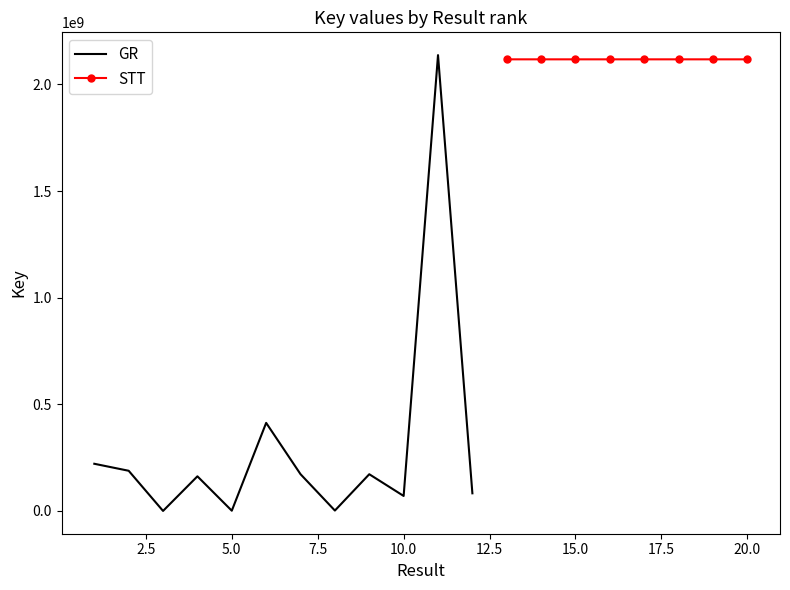

Between 1 and 12, which is larger?

1